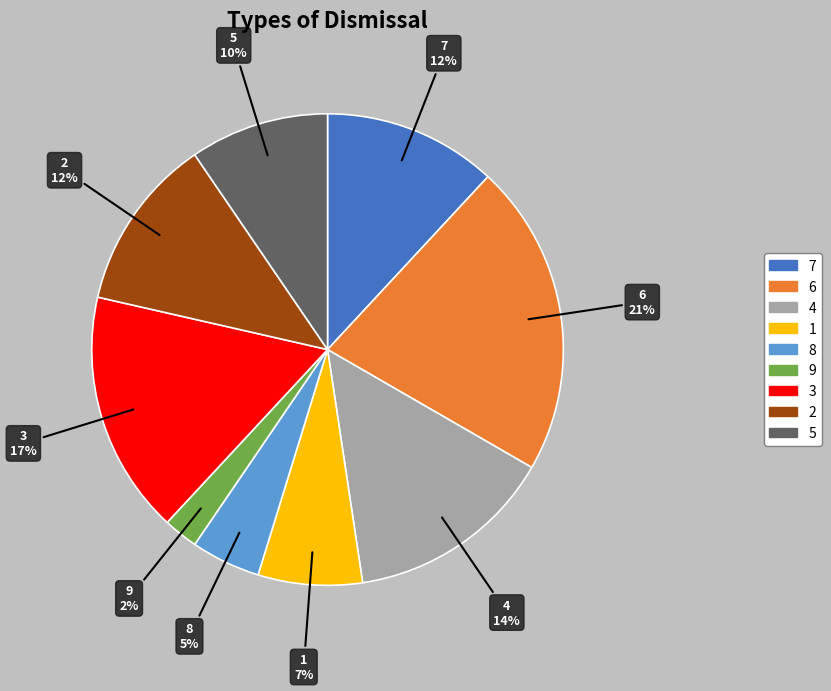

To the nearest percent, what percentage of the pie is 6?

21%